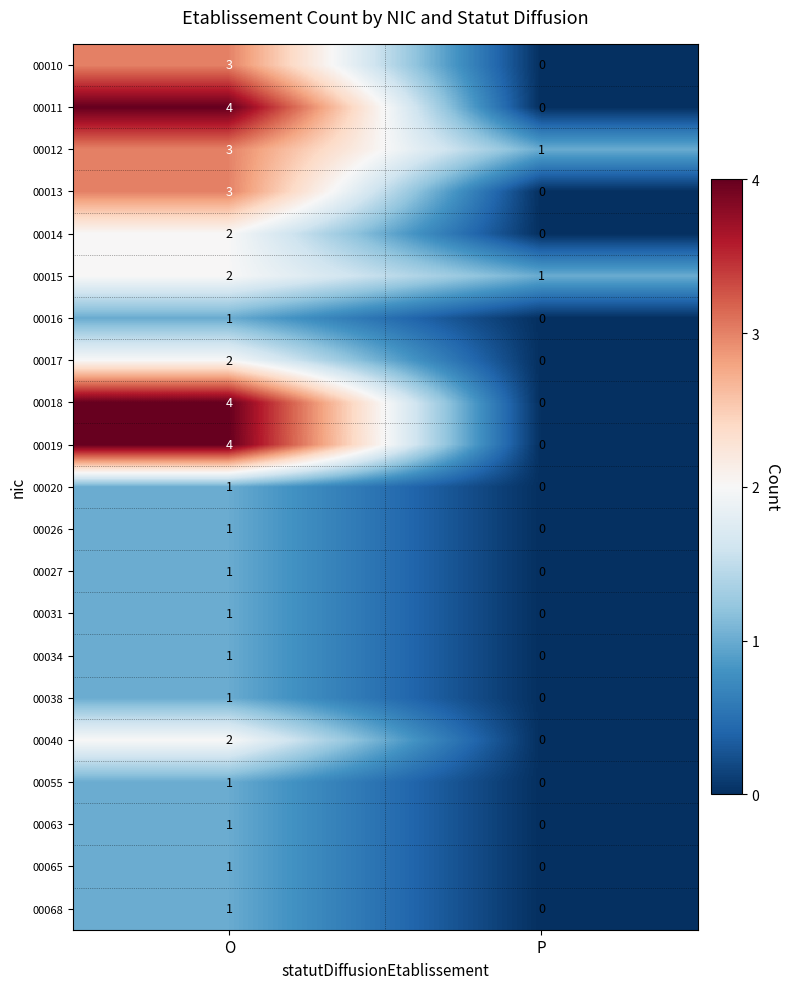

List the labels in order of 00011 value, largest first.

O, P